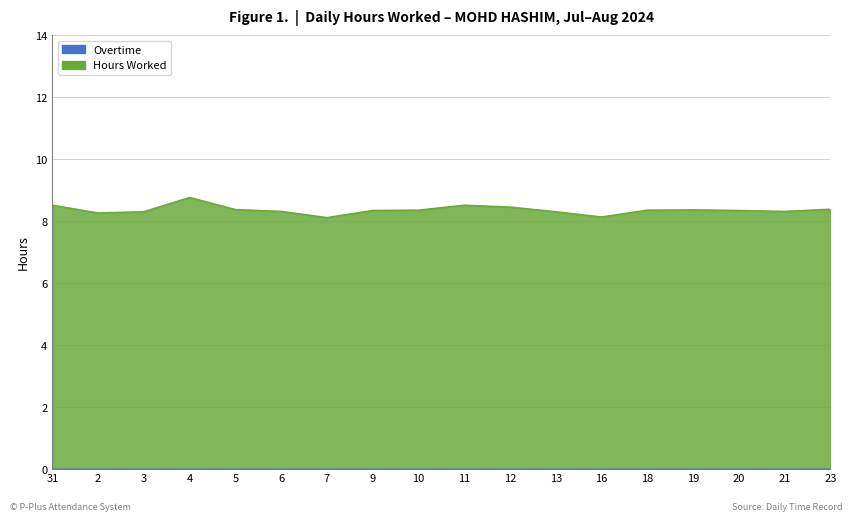

At which category does the chart reach its peak across all series?

4